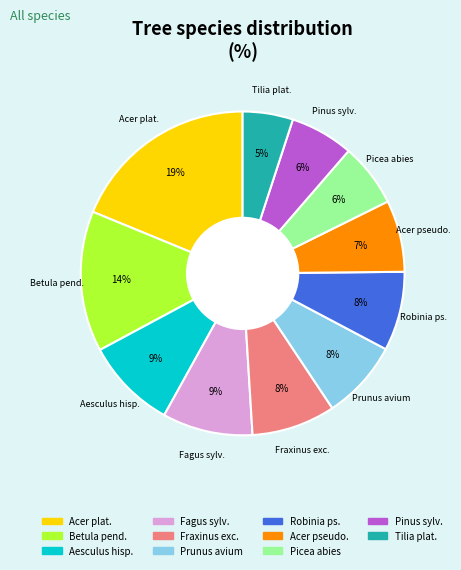

To the nearest percent, what is the average slice percentage?

9%